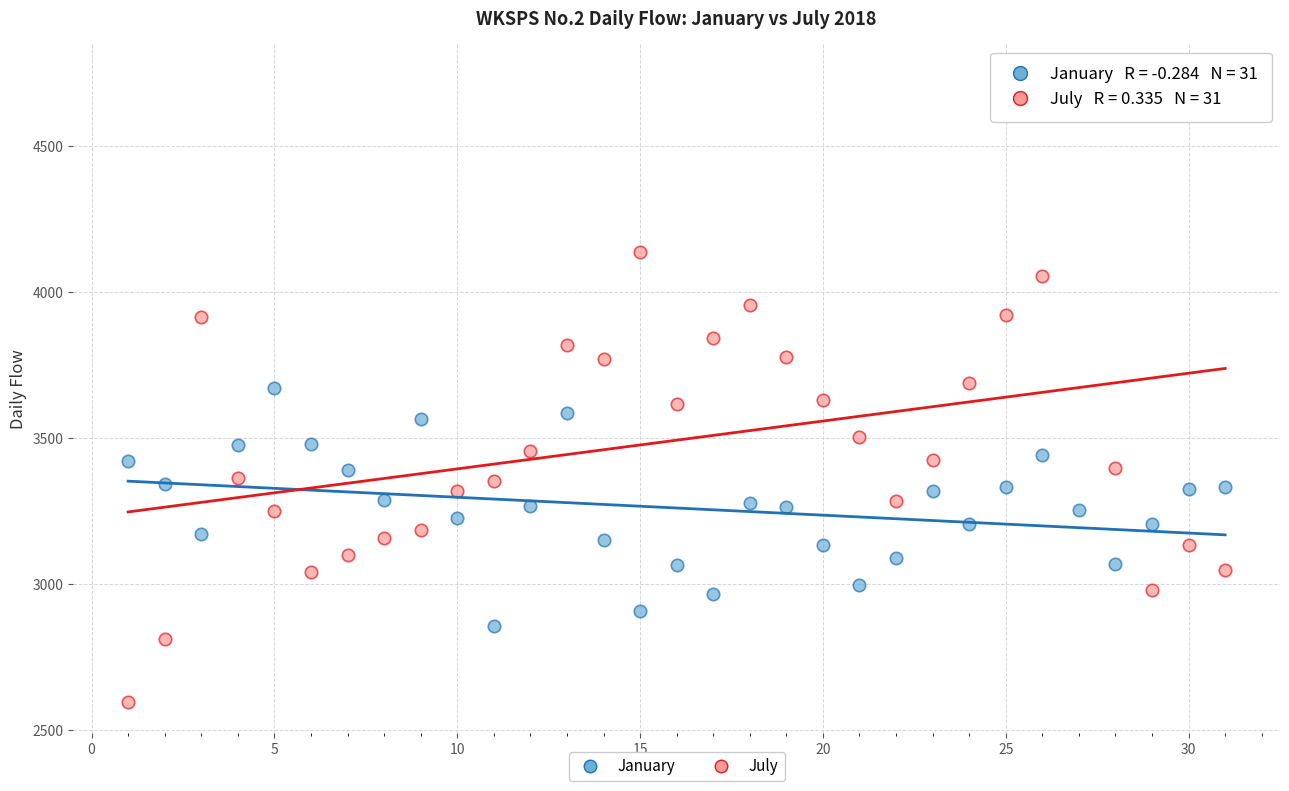

Which series contains the highest Y value?

July